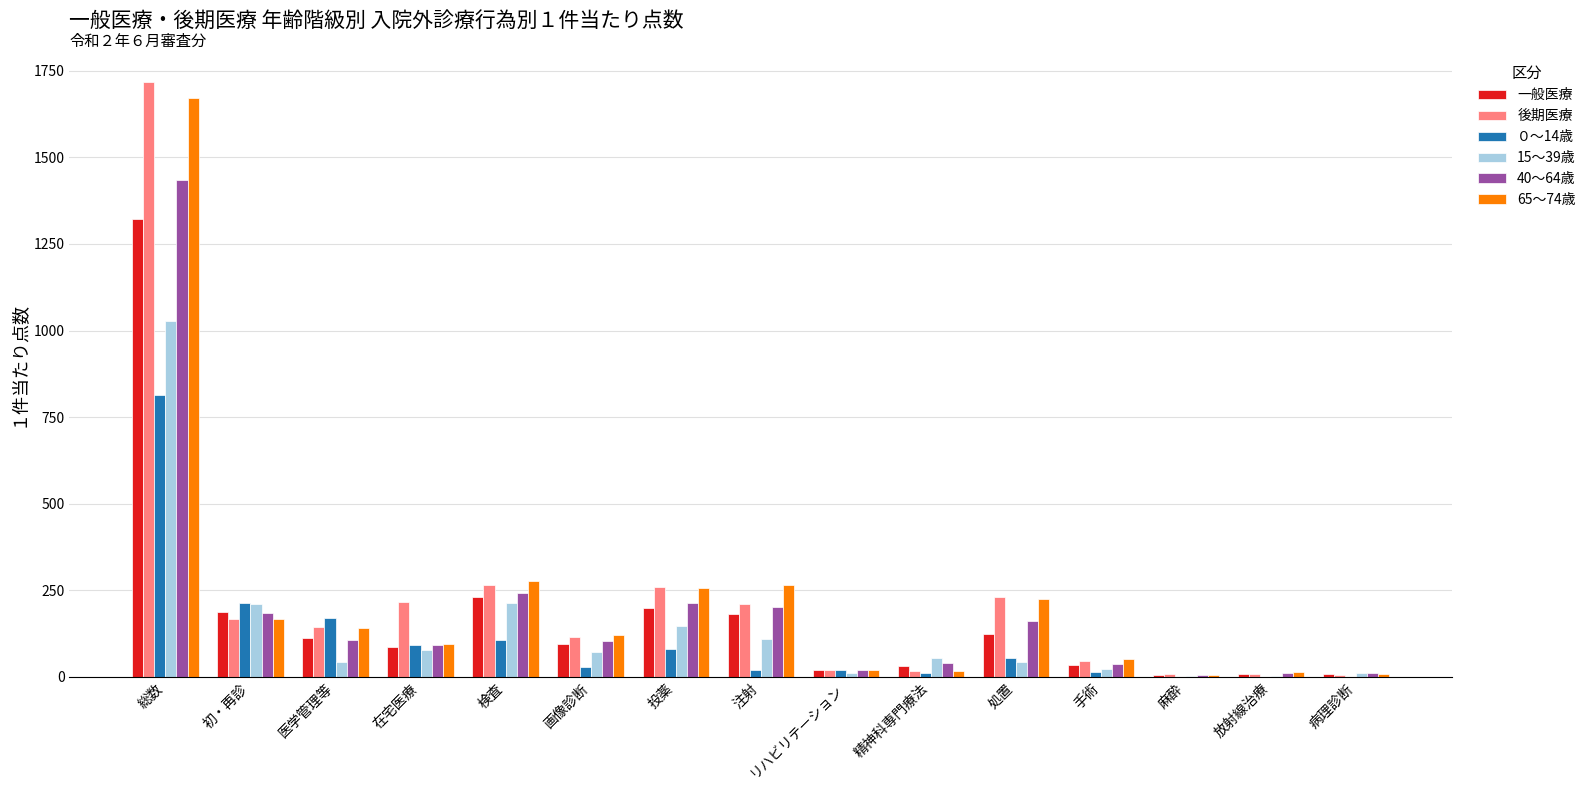

True or false: 40～64歳 has a value of 201.4 at 注射.

True